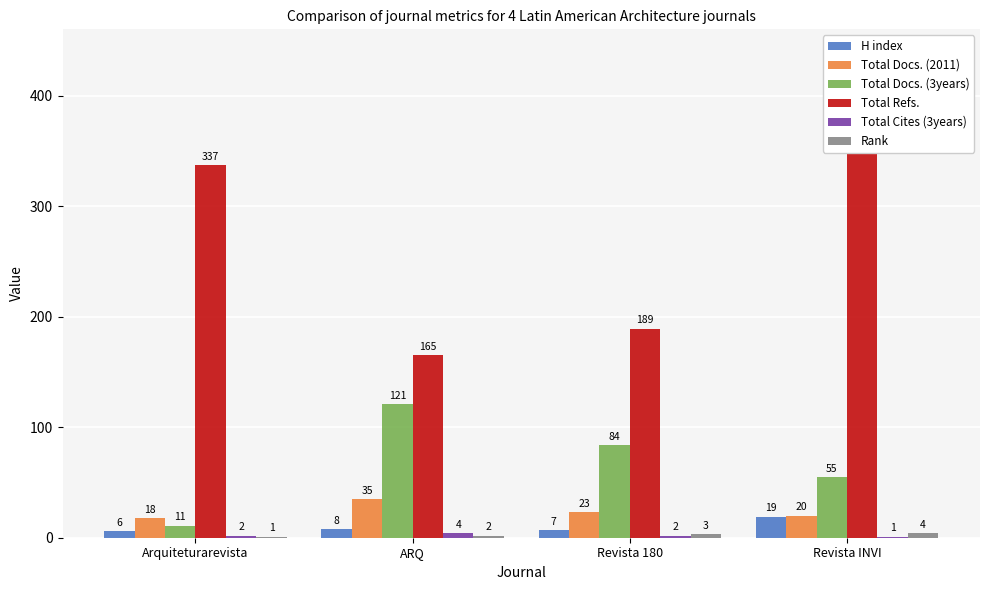

How many values in the Total Docs. (2011) series are below 23?

2